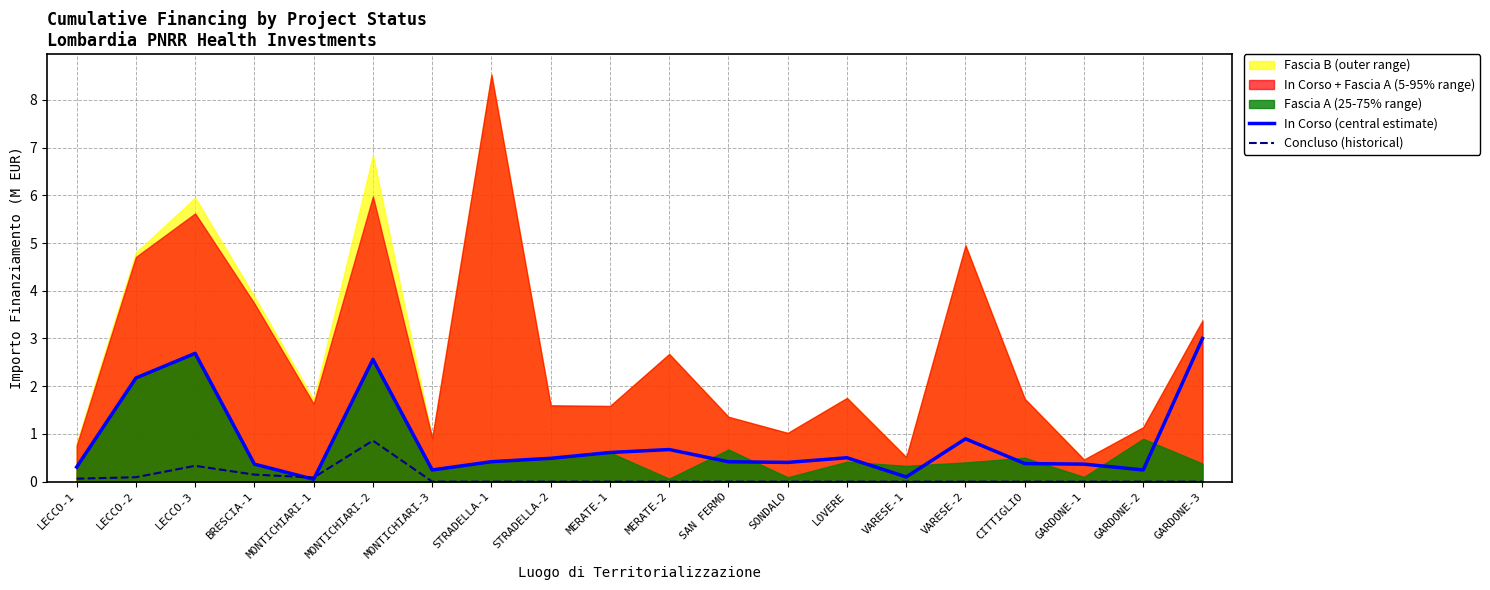

Is it true that In Corso (central estimate) equals 1.6 at LECCO-3?

False